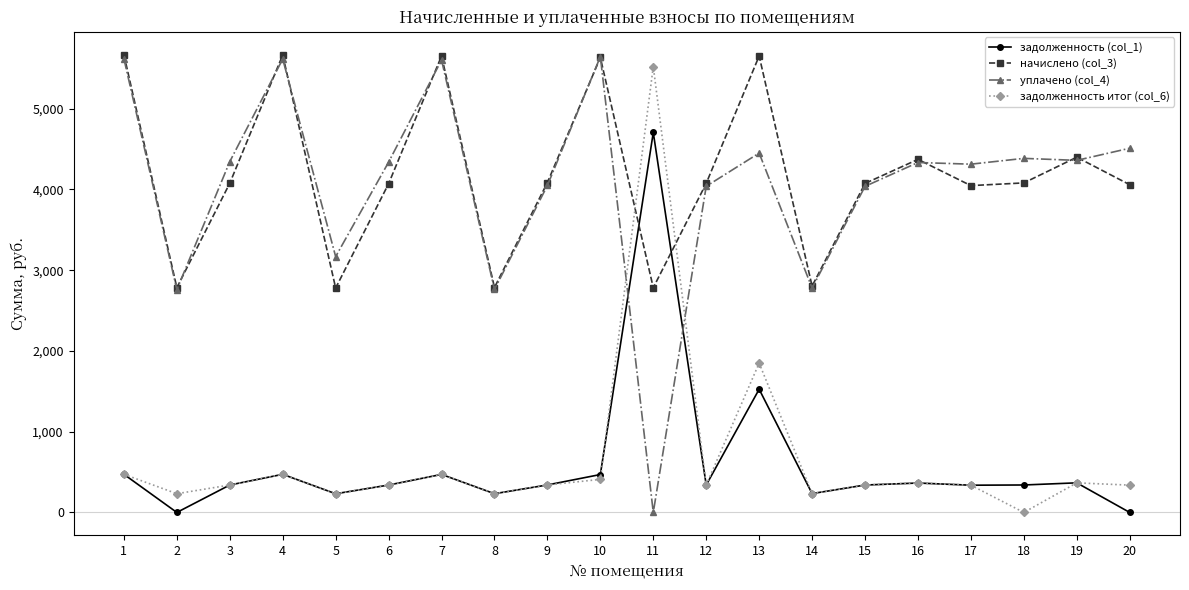

True or false: начислено (col_3) and задолженность (col_1) cross at least once.

True